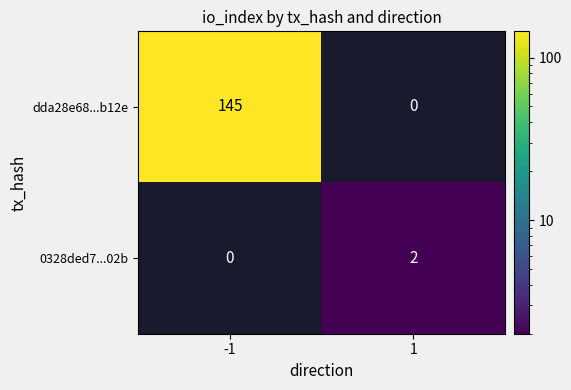

Which category has the highest value across all series?

-1